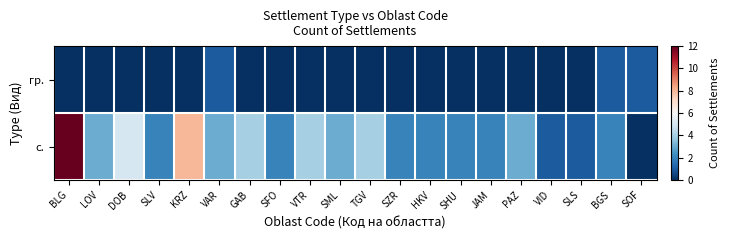

What is the total value across all series at SFO?

2